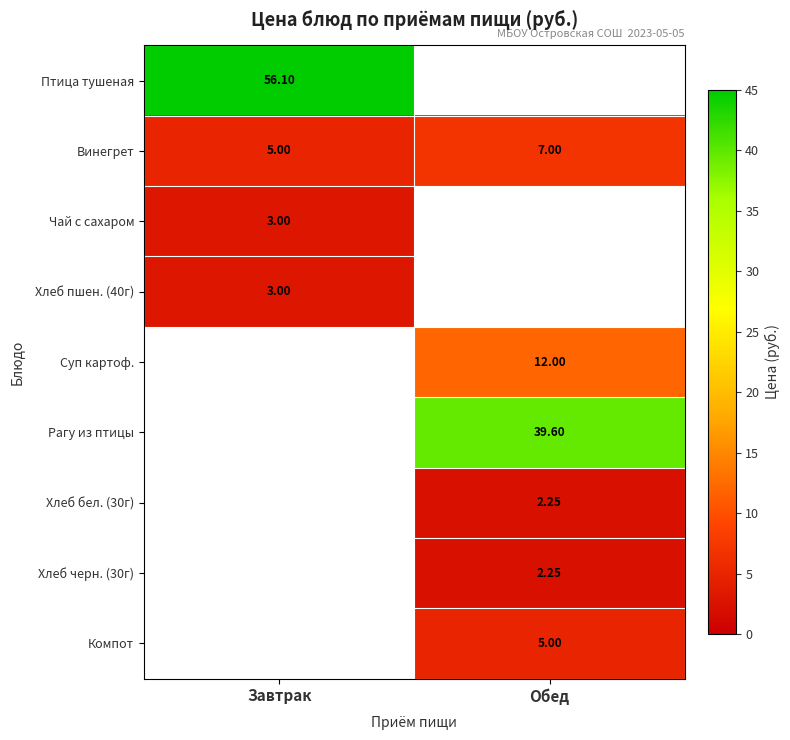

What is the approximate value of Компот at Обед?

5.0